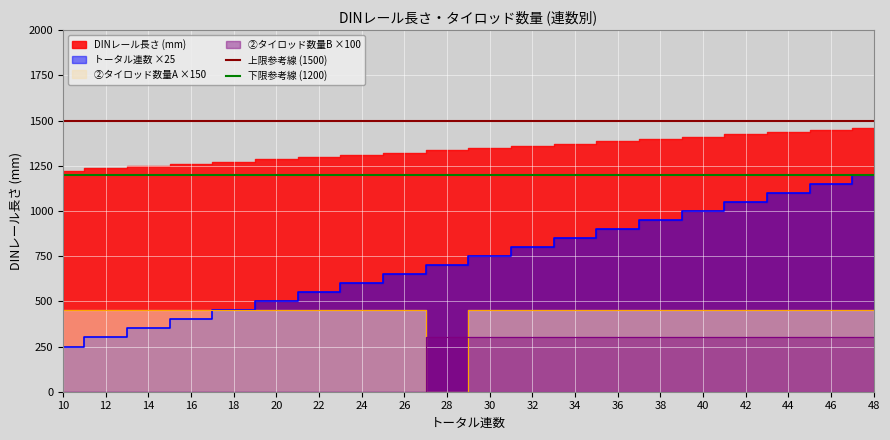

How many lines are shown in the chart?

2